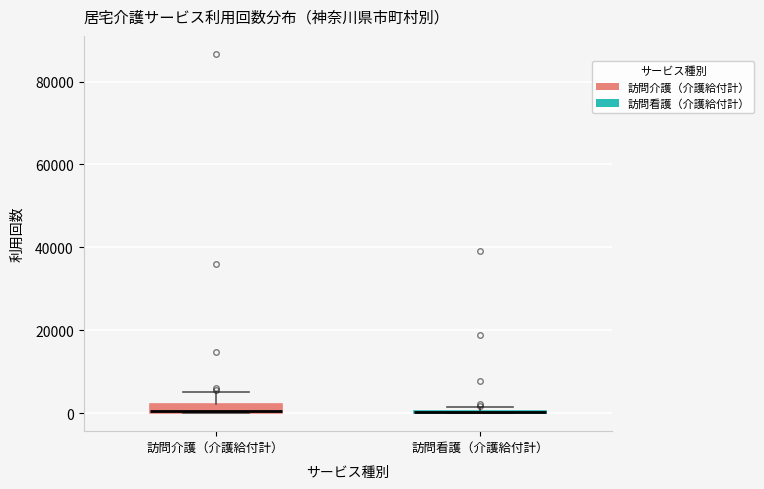

Where does the upper whisker of the box for 訪問介護（介護給付計） end on the y-axis? The values are not printed on the chart, so give them approximately, as read against the axis.

6000